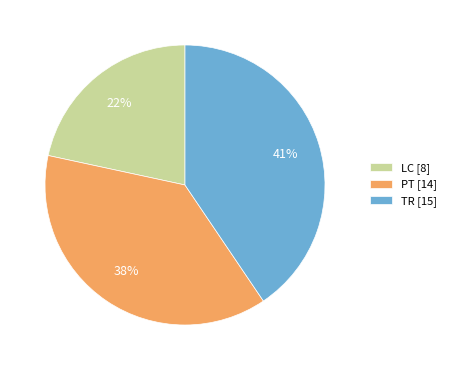

Do TR [15] and PT [14] together represent more than half of the pie?

Yes